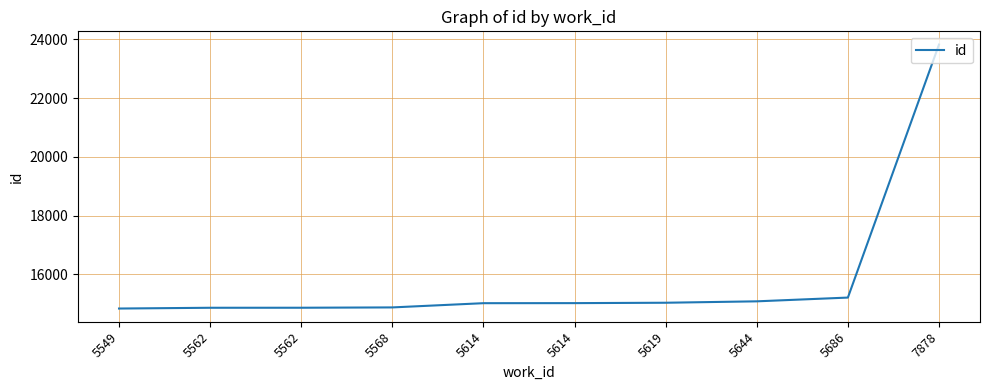

Is this an area chart (filled region under the line)?

No